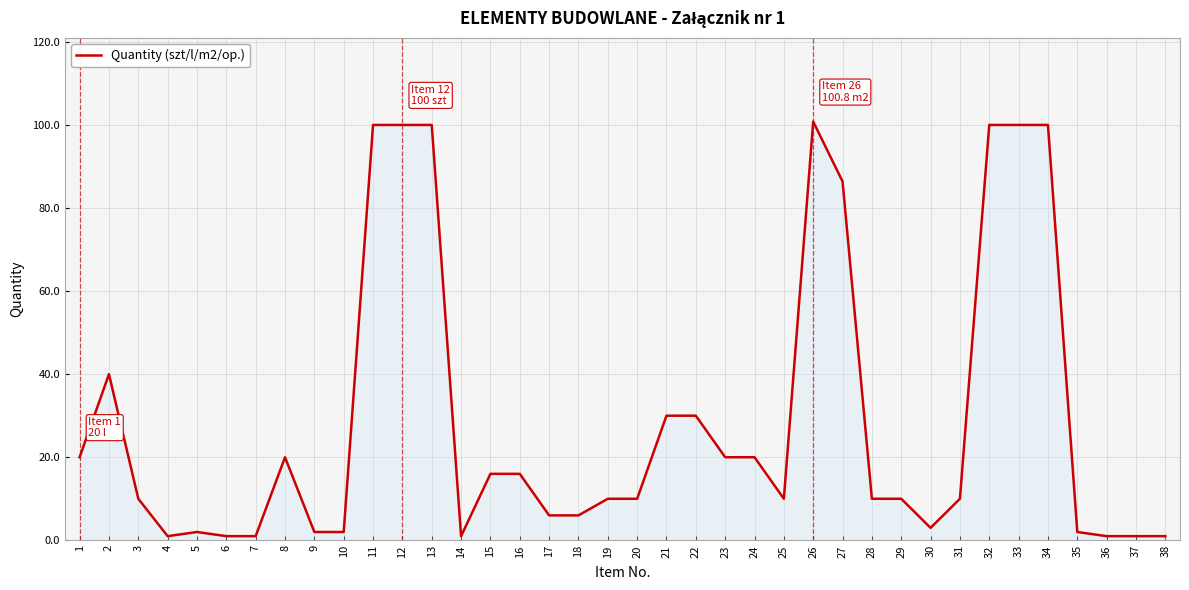

What is the change in value from 31 to 37?

-9.0